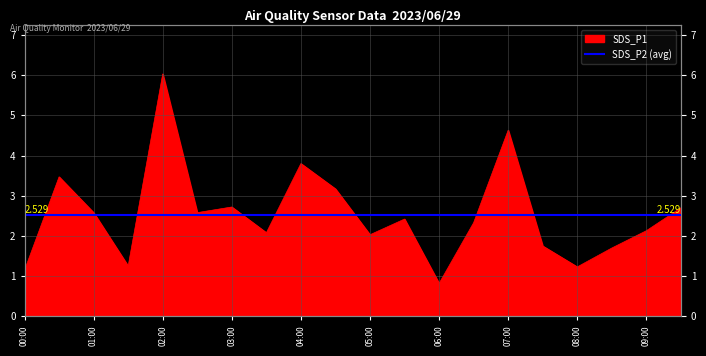

What is the approximate value at 00:30?

3.5